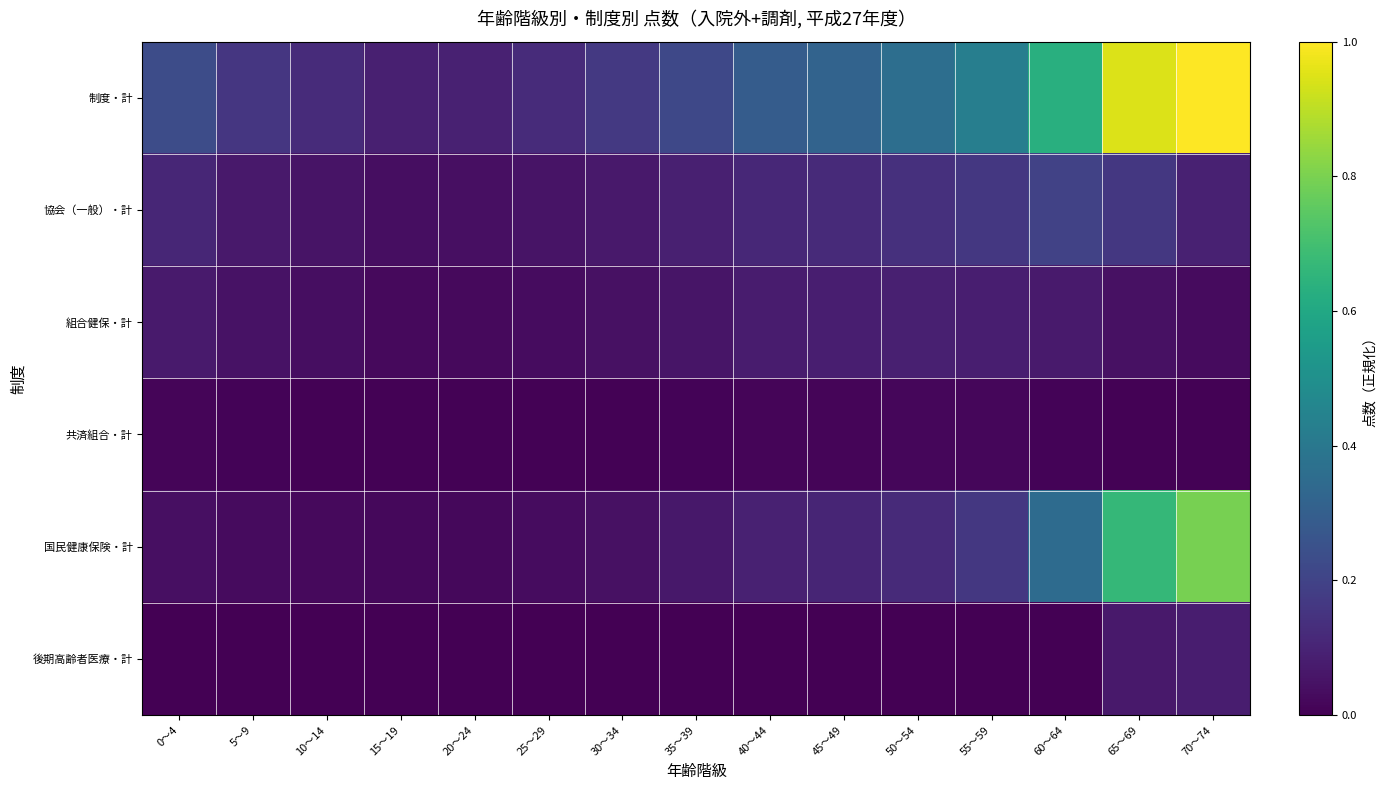

Reading right to left, transcribe all the data shown in this chart.

制度・計: 70～74=1.0	65～69=0.9	60～64=0.6	55～59=0.4	50～54=0.4	45～49=0.3	40～44=0.3	35～39=0.2	30～34=0.2	25～29=0.1	20～24=0.1	15～19=0.1	10～14=0.1	5～9=0.2	0～4=0.2
協会（一般）・計: 70～74=0.1	65～69=0.2	60～64=0.2	55～59=0.2	50～54=0.1	45～49=0.1	40～44=0.1	35～39=0.1	30～34=0.1	25～29=0.1	20～24=0.0	15～19=0.0	10～14=0.1	5～9=0.1	0～4=0.1
組合健保・計: 70～74=0.0	65～69=0.0	60～64=0.1	55～59=0.1	50～54=0.1	45～49=0.1	40～44=0.1	35～39=0.1	30～34=0.0	25～29=0.0	20～24=0.0	15～19=0.0	10～14=0.0	5～9=0.0	0～4=0.1
共済組合・計: 70～74=0.0	65～69=0.0	60～64=0.0	55～59=0.0	50～54=0.0	45～49=0.0	40～44=0.0	35～39=0.0	30～34=0.0	25～29=0.0	20～24=0.0	15～19=0.0	10～14=0.0	5～9=0.0	0～4=0.0
国民健康保険・計: 70～74=0.8	65～69=0.7	60～64=0.4	55～59=0.2	50～54=0.1	45～49=0.1	40～44=0.1	35～39=0.1	30～34=0.0	25～29=0.0	20～24=0.0	15～19=0.0	10～14=0.0	5～9=0.0	0～4=0.0
後期高齢者医療・計: 70～74=0.1	65～69=0.1	60～64=0.0	55～59=0.0	50～54=0.0	45～49=0.0	40～44=0.0	35～39=0.0	30～34=0.0	25～29=0.0	20～24=0.0	15～19=0.0	10～14=0.0	5～9=0.0	0～4=0.0